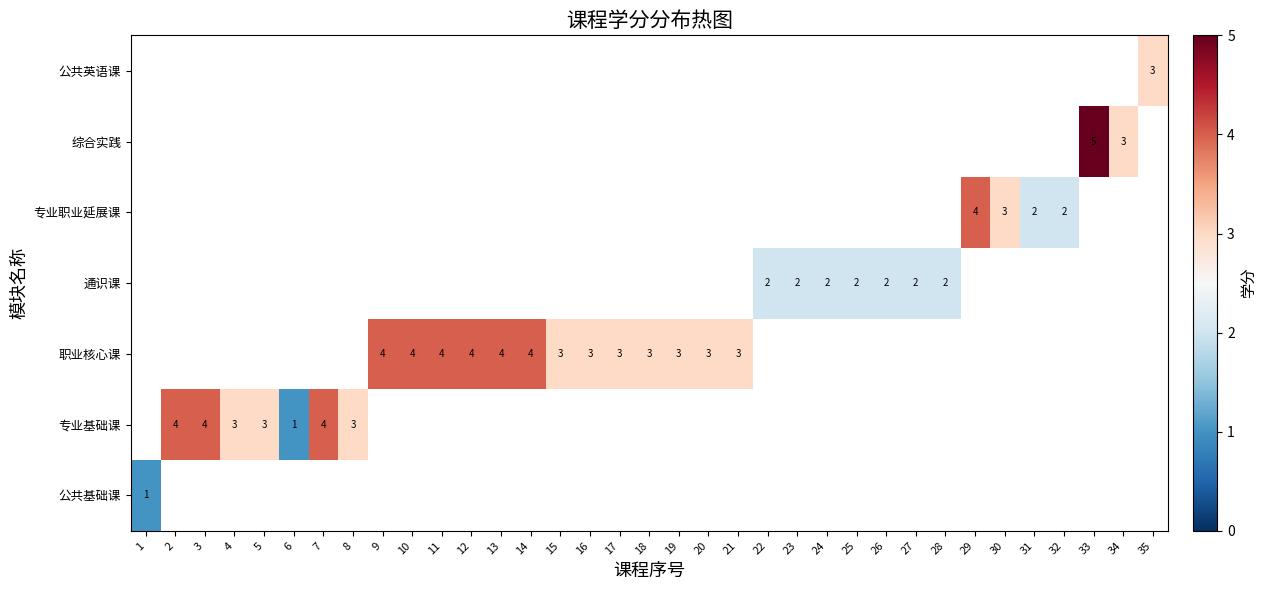

What is the smallest value displayed?

1.0